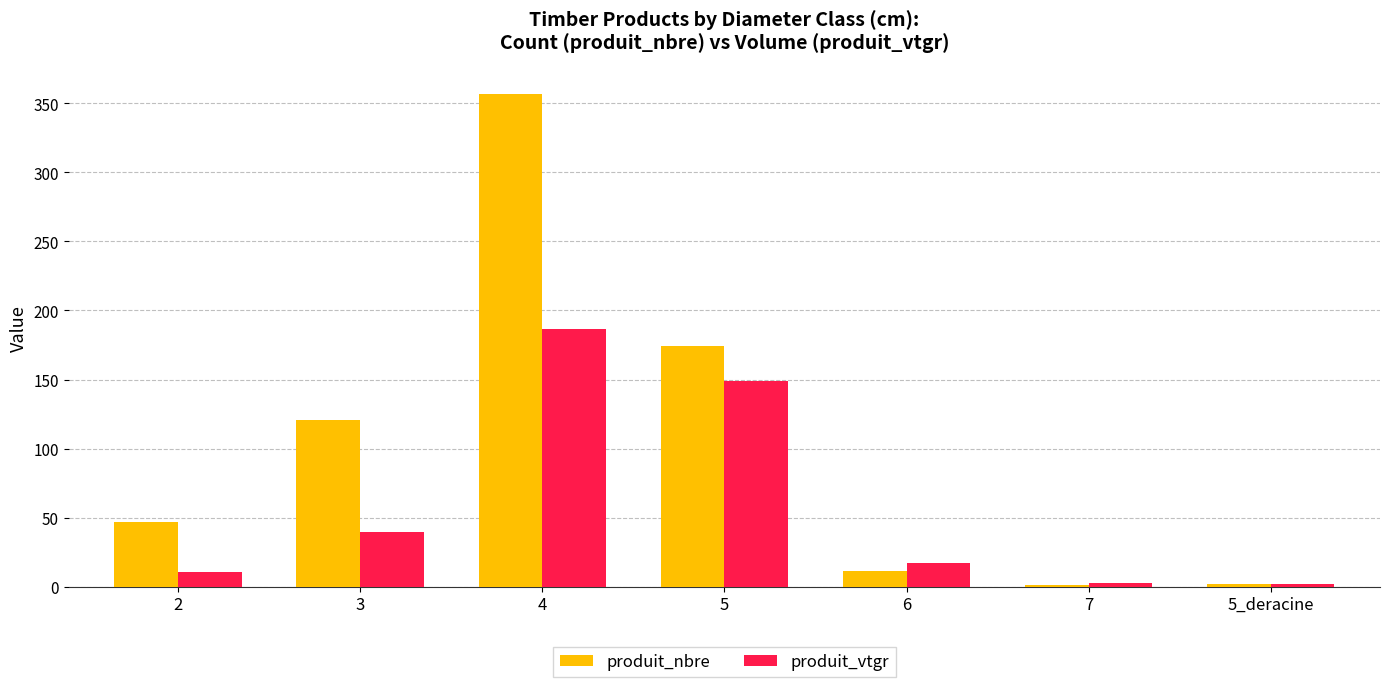

What is the difference between the produit_vtgr values at 7 and 5?

146.8